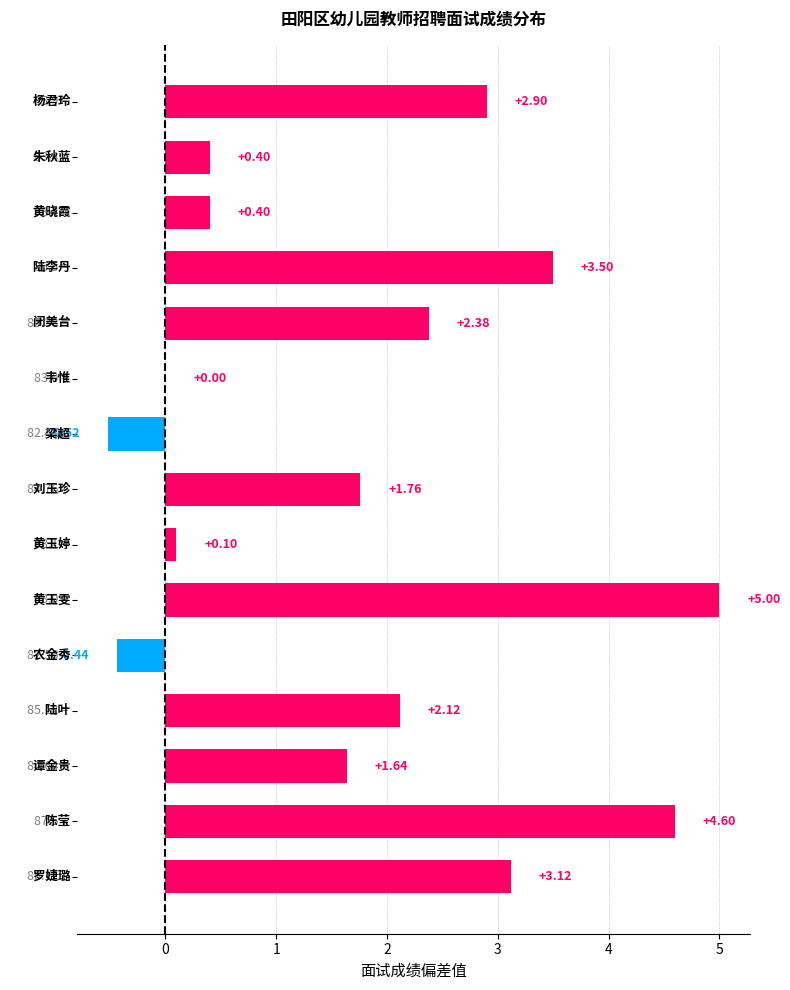

What is the sum of all values?

27.0